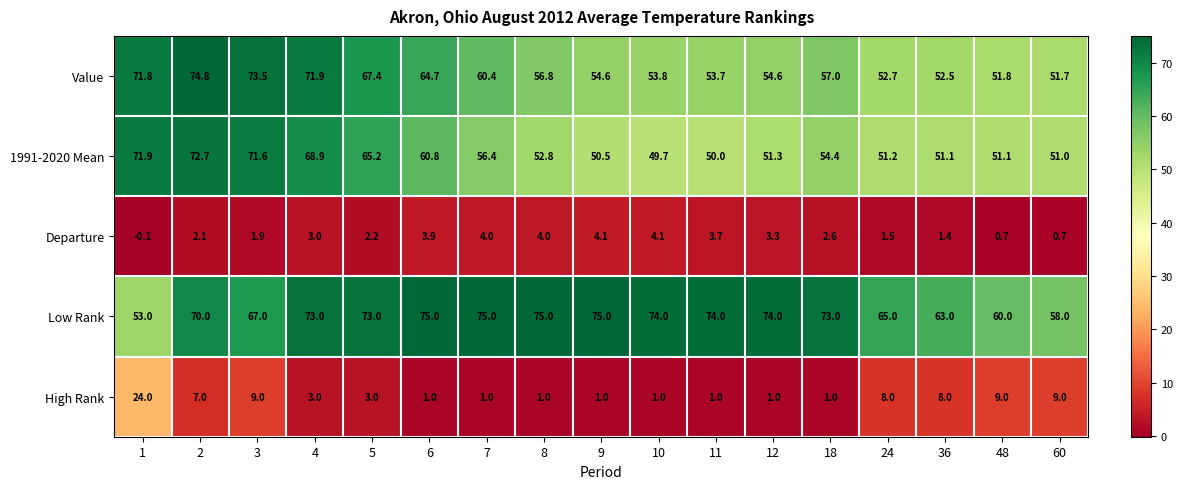

Which series changed the most between 11 and 18?

1991-2020 Mean